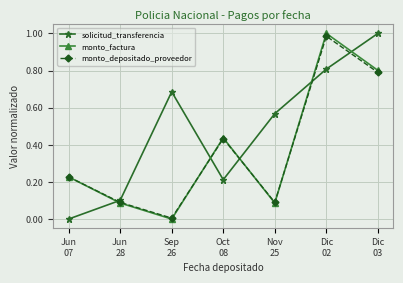

True or false: solicitud_transferencia has more than 2 points higher than both neighbors.

False